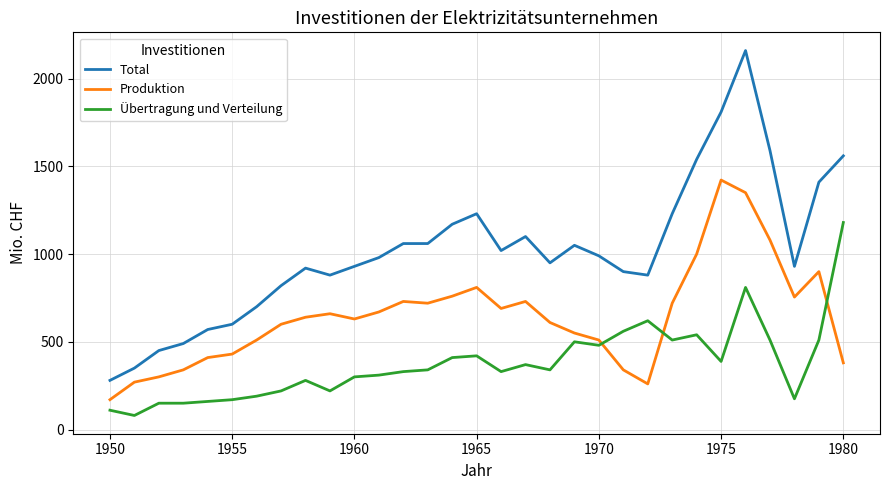

After their last crossing, which series has the higher values: Übertragung und Verteilung or Produktion?

Übertragung und Verteilung